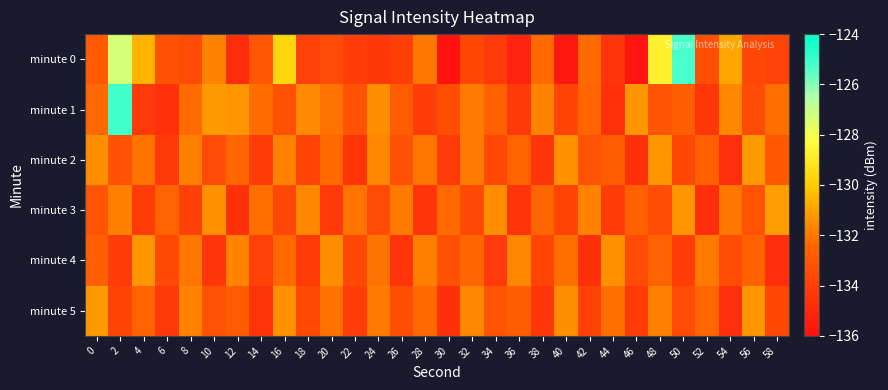

Which series has the largest range (max minus min)?

minute 0